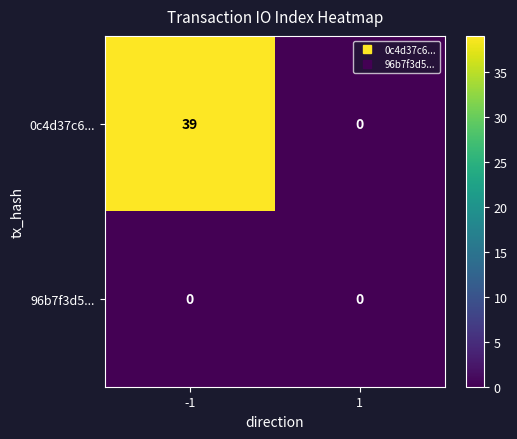

List the labels in order of 0c4d37c6... value, largest first.

-1, 1